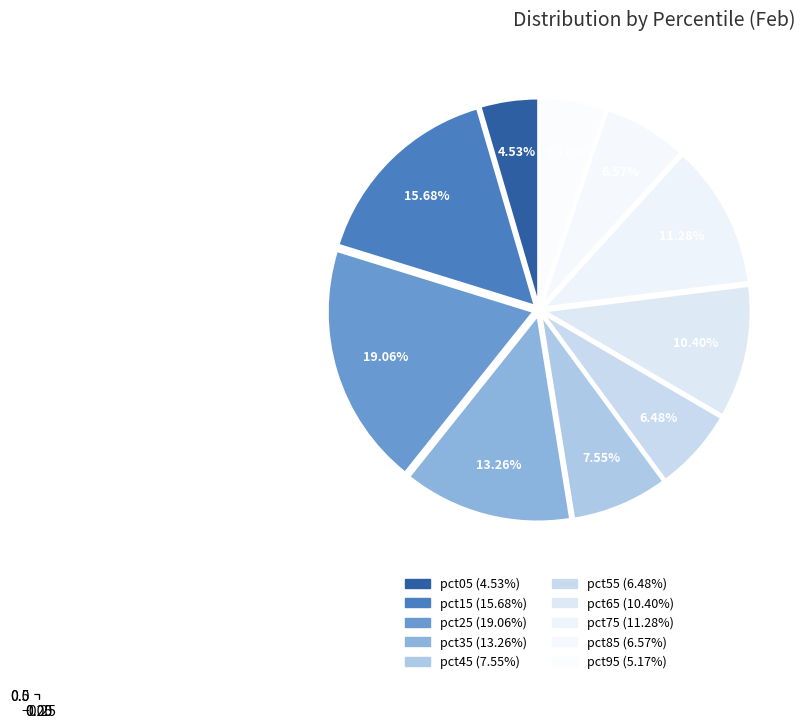

Is pct65 the majority of the pie?

No